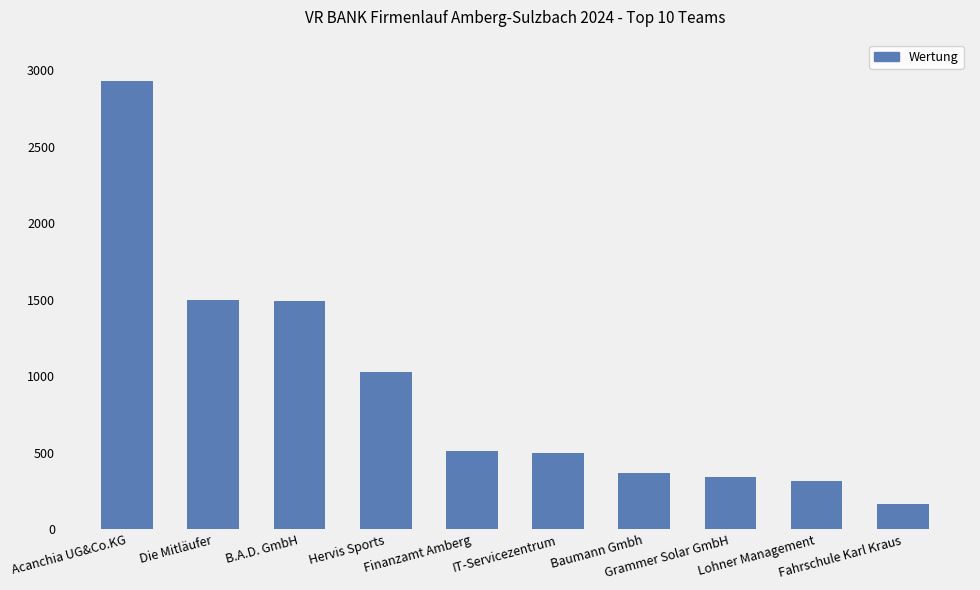

Is it true that the value at Hervis Sports is 1030?

True